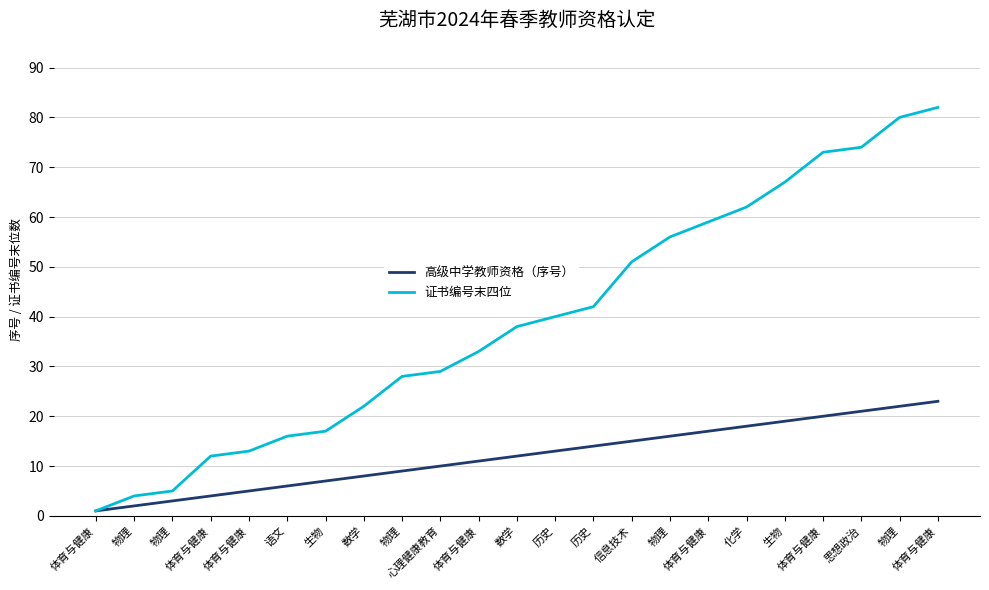

What is the sum of the 证书编号末四位 values at 物理 and 思想政治?

130